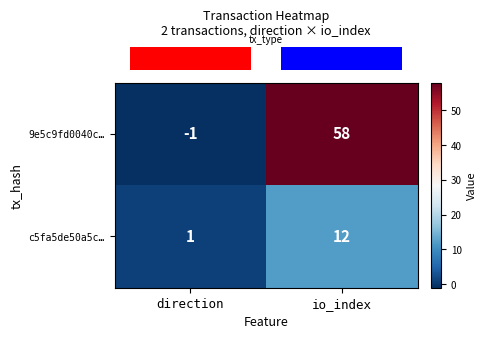

Reading left to right, extract all data points from this chart.

9e5c9fd0040c…: -1	58
c5fa5de50a5c…: 1	12